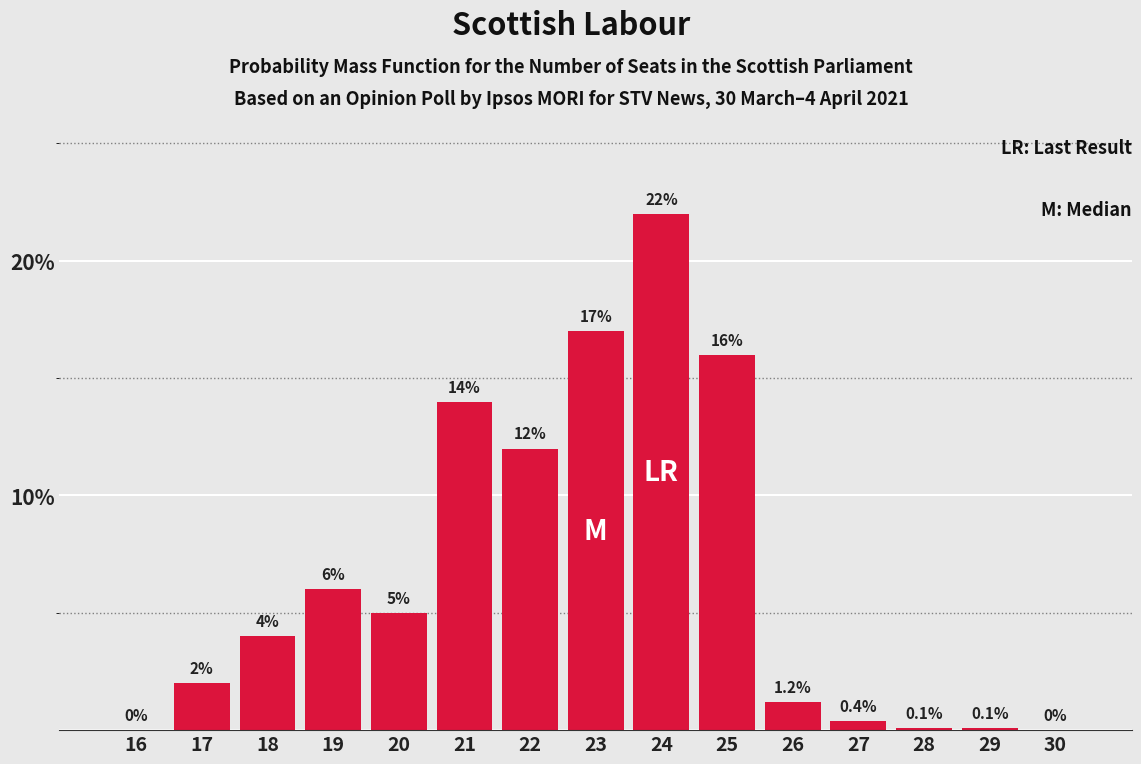

Reading right to left, extract all data points from this chart.

30=0.0	29=0.1	28=0.1	27=0.4	26=1.2	25=16.0	24=22.0	23=17.0	22=12.0	21=14.0	20=5.0	19=6.0	18=4.0	17=2.0	16=0.0